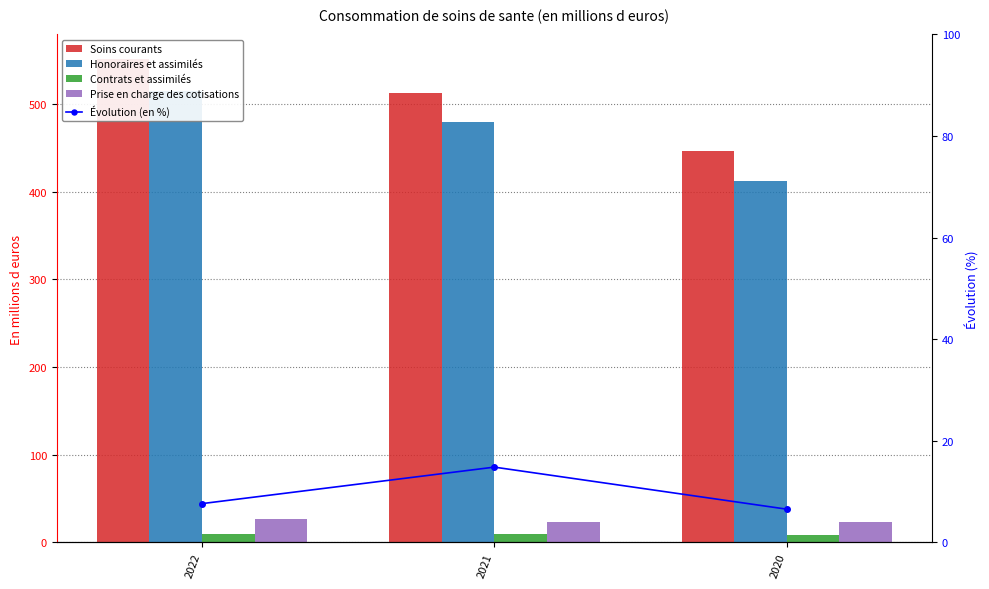

What is the value of the Évolution (en %) bar at the 3rd from the left?

6.6